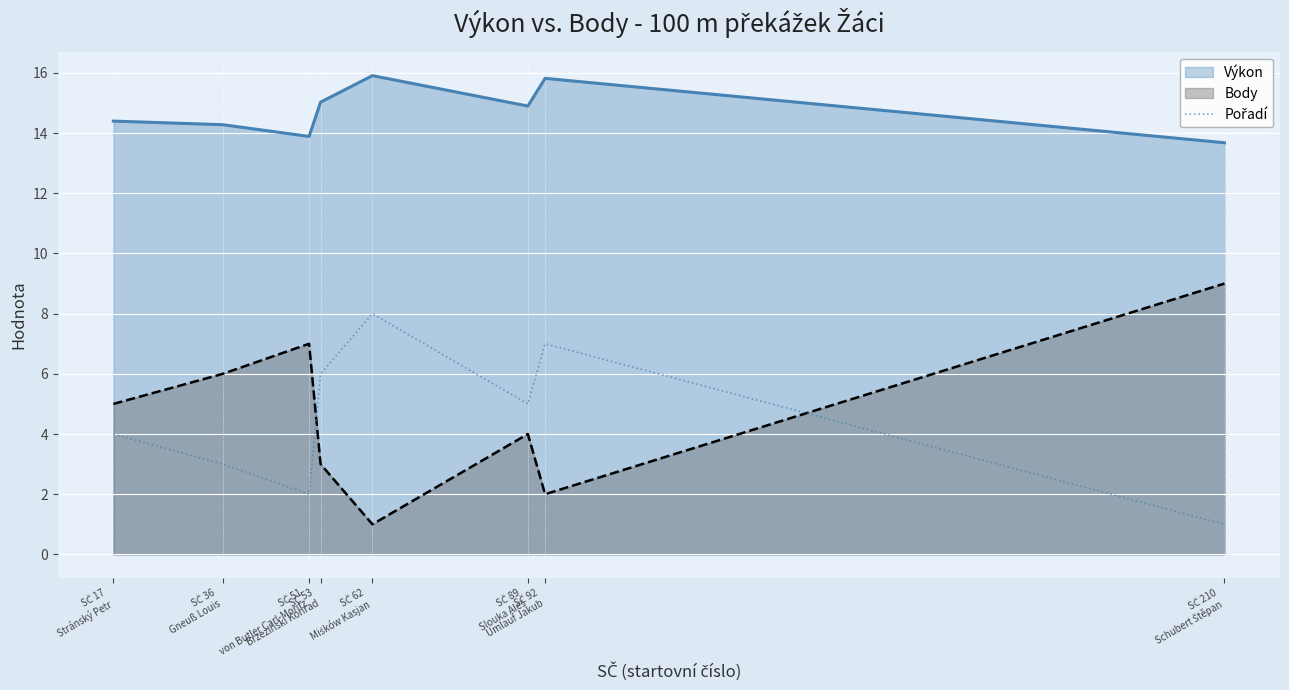

How many lines are shown in the chart?

3